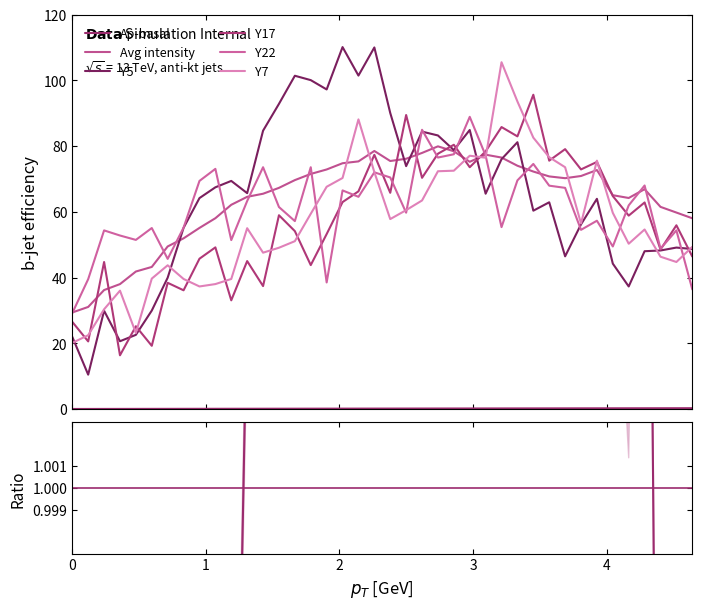

Rank the series by their maximum value, from highest to lowest.

Y5, Y7, Y17, Y22, Avg intensity, Ap-basal